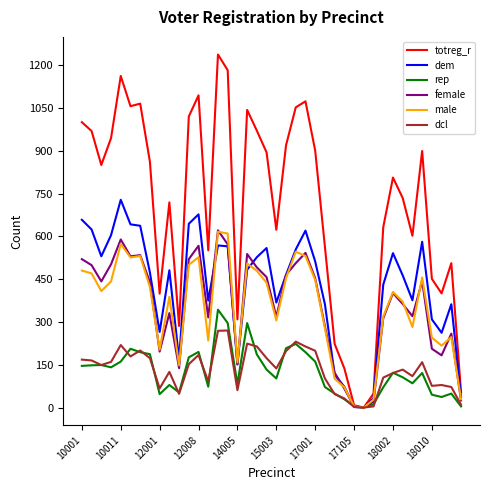

Which series has the largest total across all categories?

totreg_r